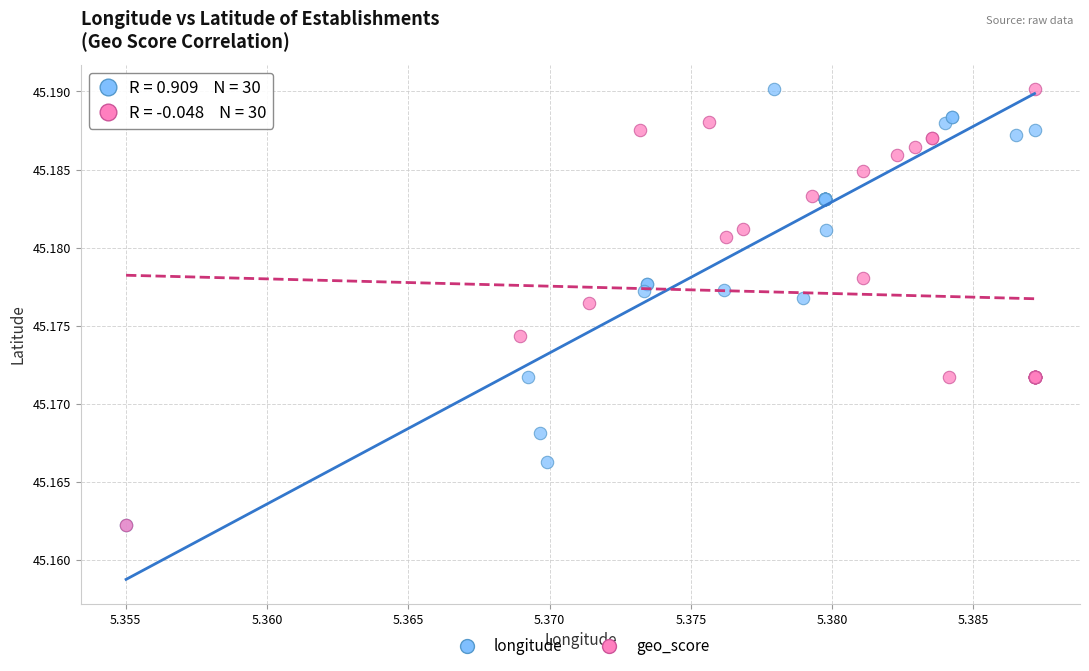

What are all the series names shown in the legend?

longitude, geo_score